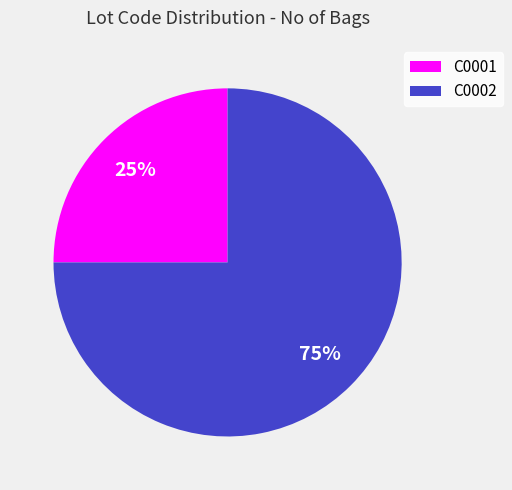

What is the largest slice in the pie chart?

C0002